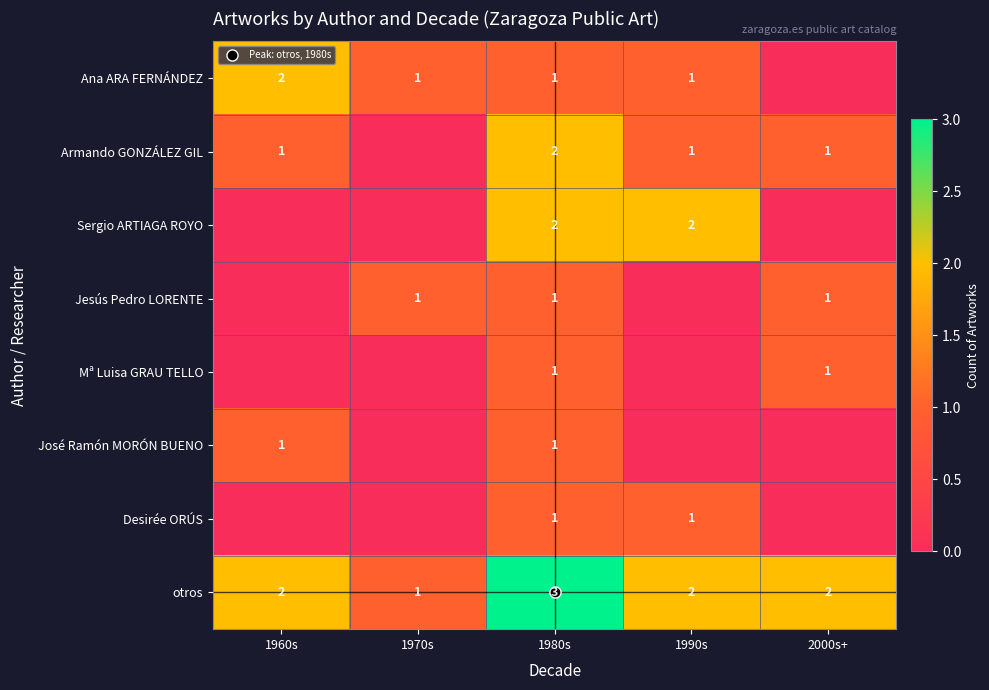

Read the Ana ARA FERNÁNDEZ value at 1980s.

1